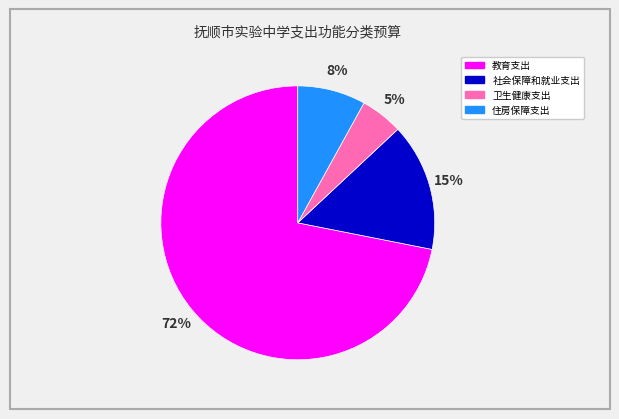

Do 卫生健康支出 and 教育支出 together represent more than half of the pie?

Yes